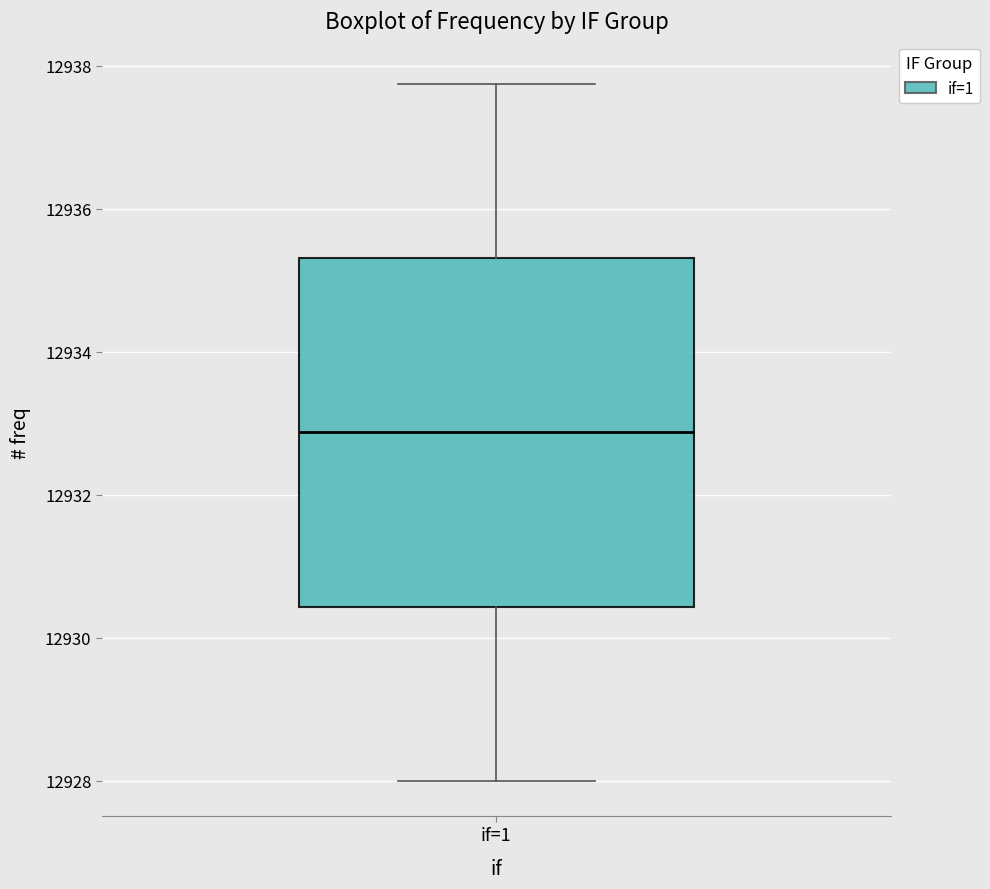

Where is the lower edge of the box for if=1 on the y-axis? The values are not printed on the chart, so give them approximately, as read against the axis.

12930.4